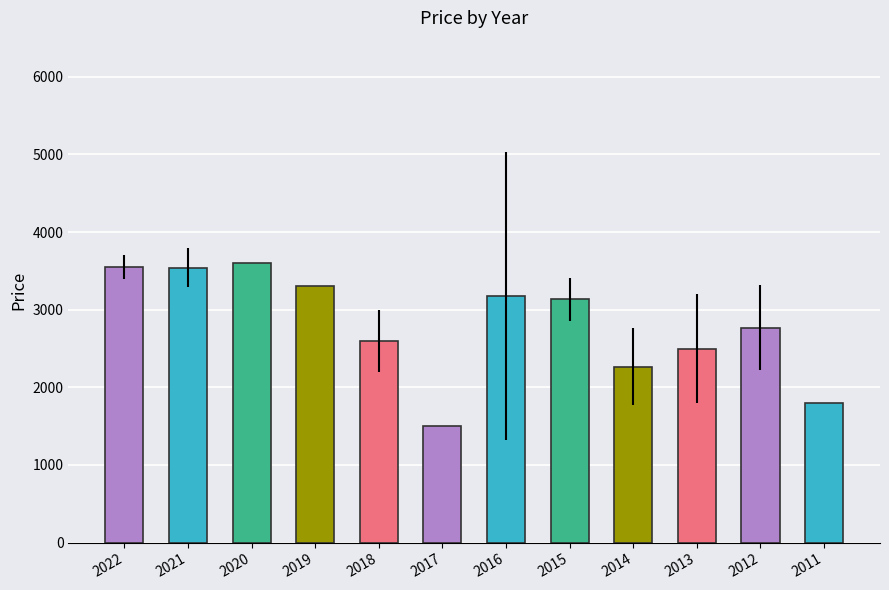

The chart shows a value of 2500 at 2013. True or false?

True